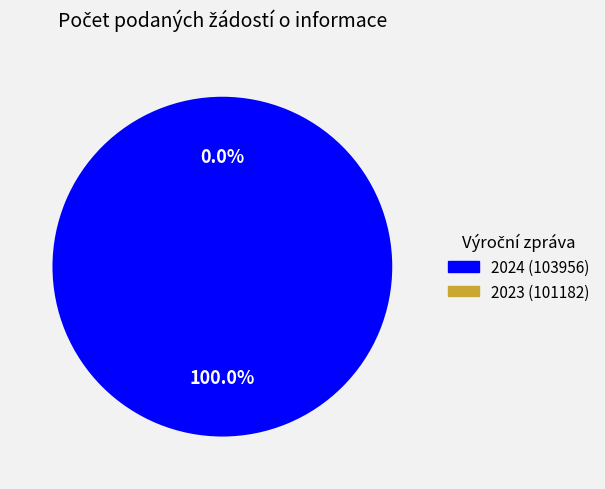

Which category has the biggest portion of the pie?

2024